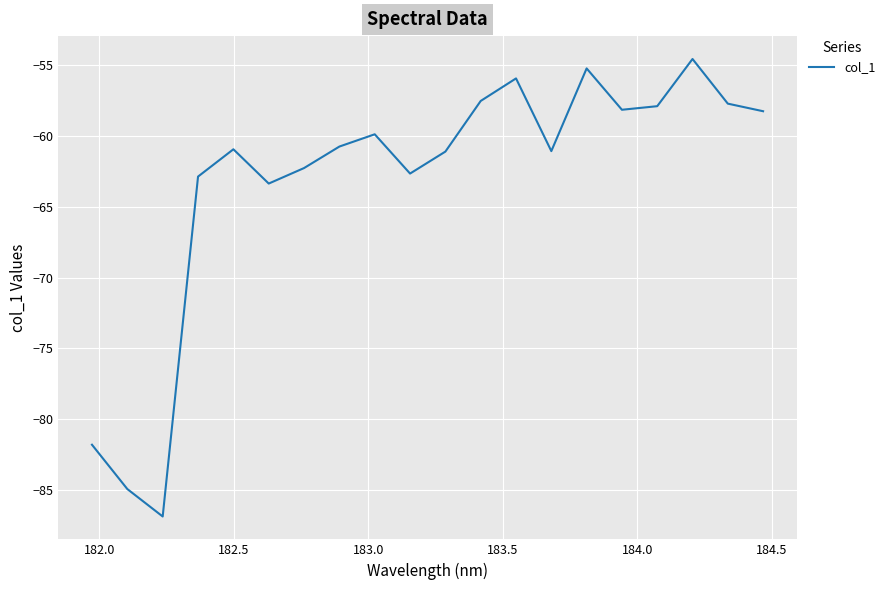

What is the smallest value displayed?

-86.9